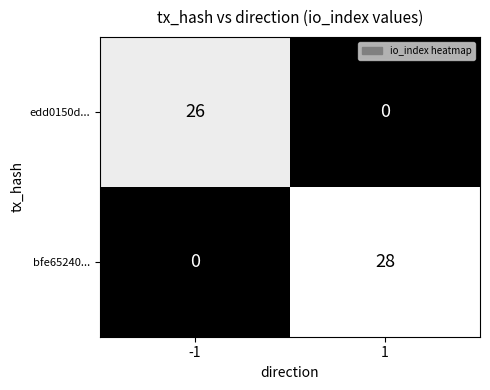

List the series in order of their peak value, lowest first.

edd0150d..., bfe65240...